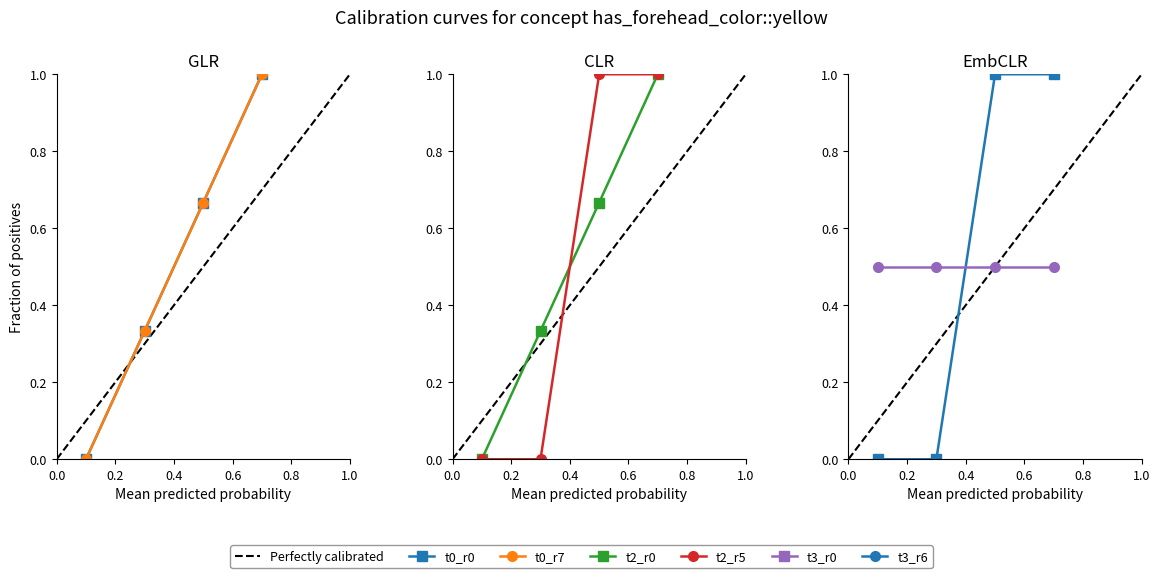

What is the average value of the t3_r0 series?

0.5